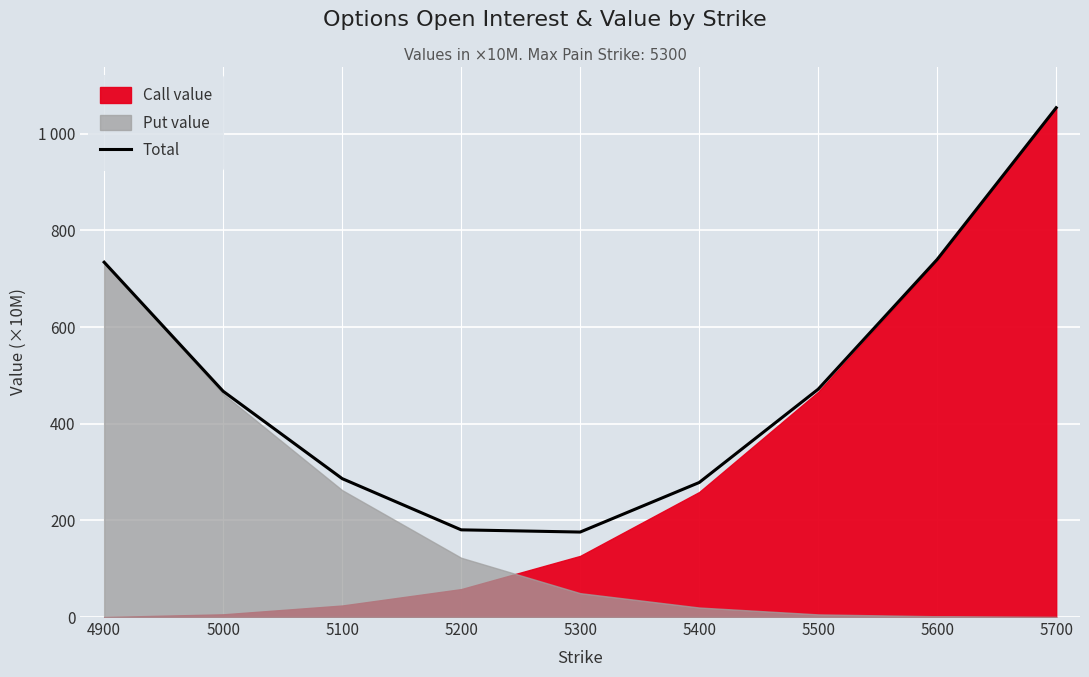

List the labels in order of value, smallest first.

5300, 5200, 5400, 5100, 5000, 5500, 4900, 5600, 5700